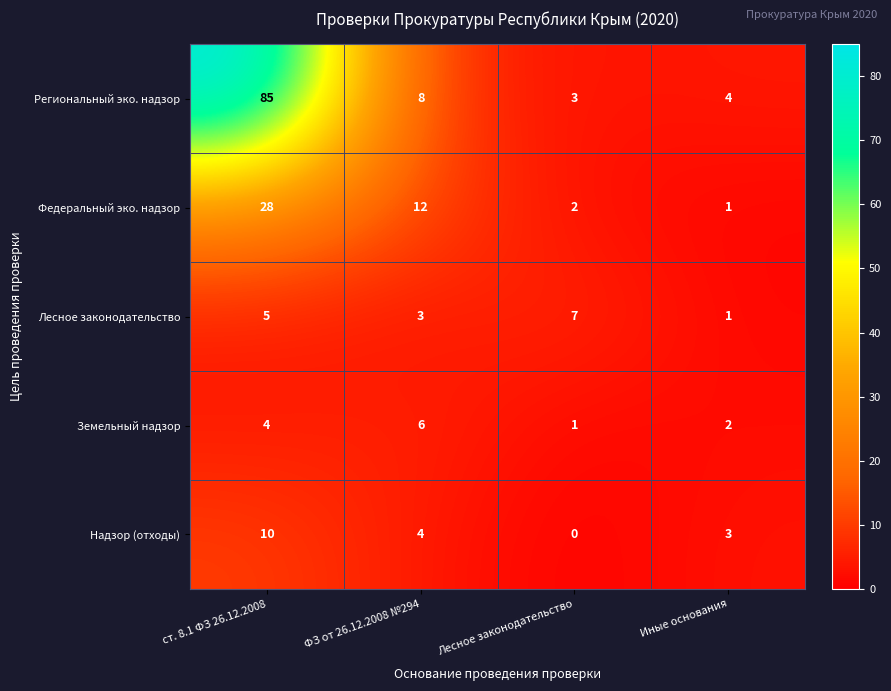

Which category has the lowest value across all series?

Лесное законодательство